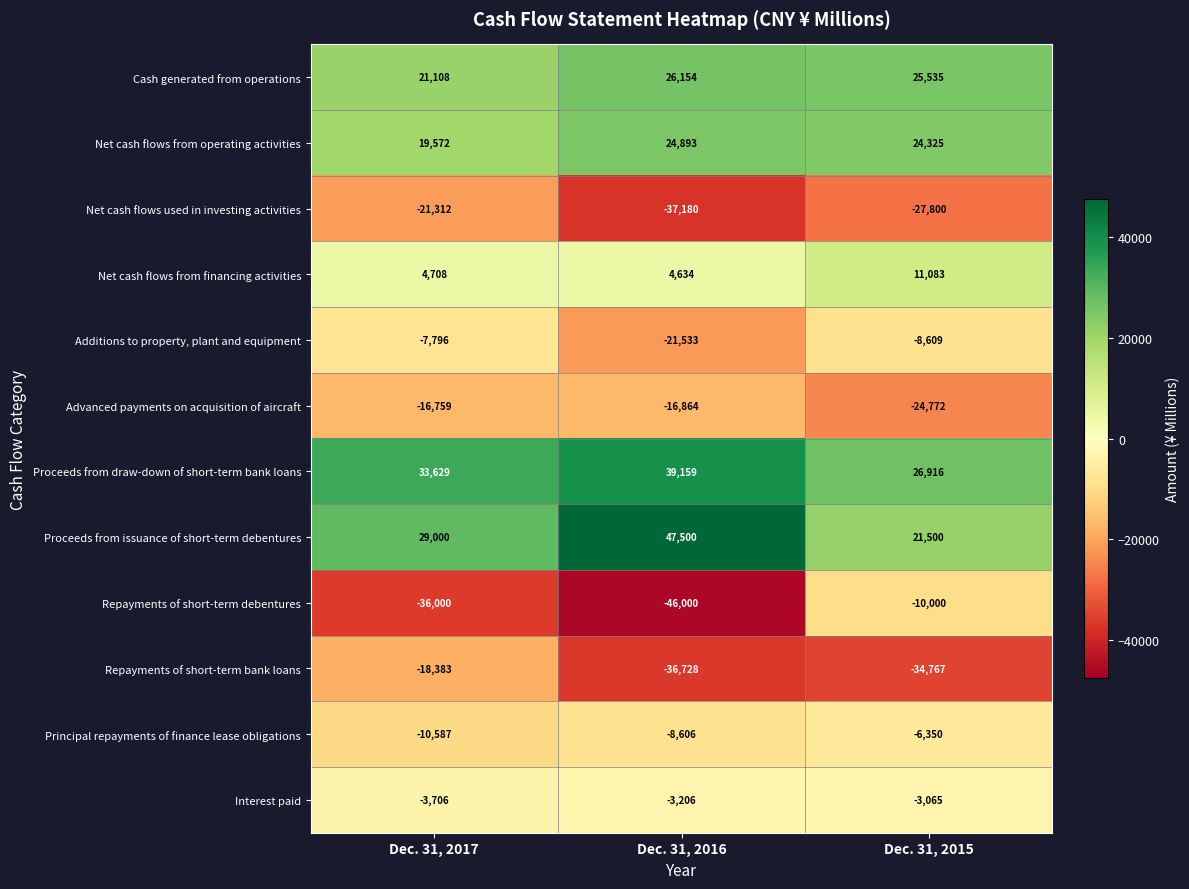

What is the sum of the Net cash flows from operating activities values at Dec. 31, 2017 and Dec. 31, 2016?

44465